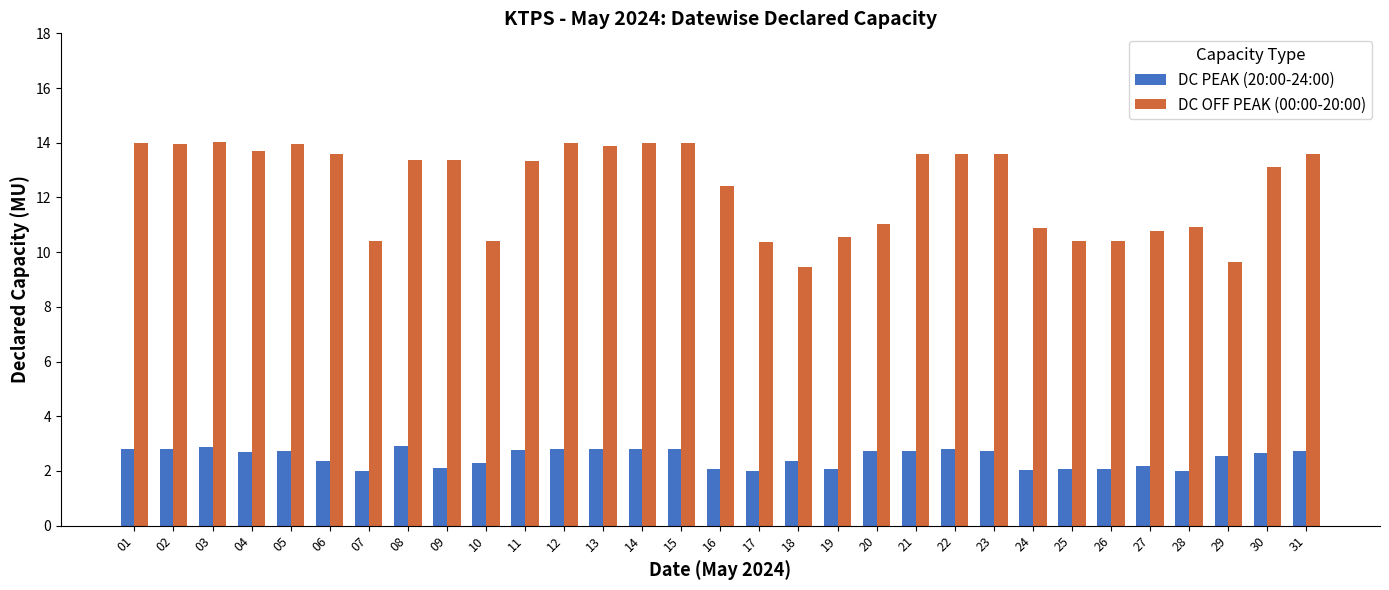

True or false: DC PEAK (20:00-24:00) has a value of 0.7 at 20.

False